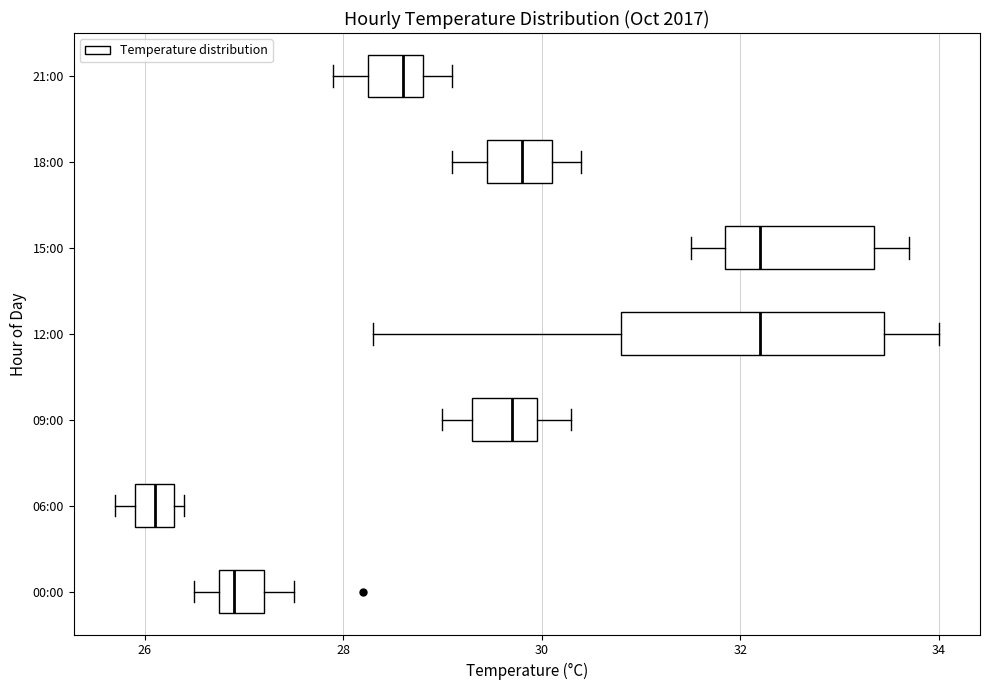

Comparing the boxes themselves (not the whiskers), which one is the widest?

12:00